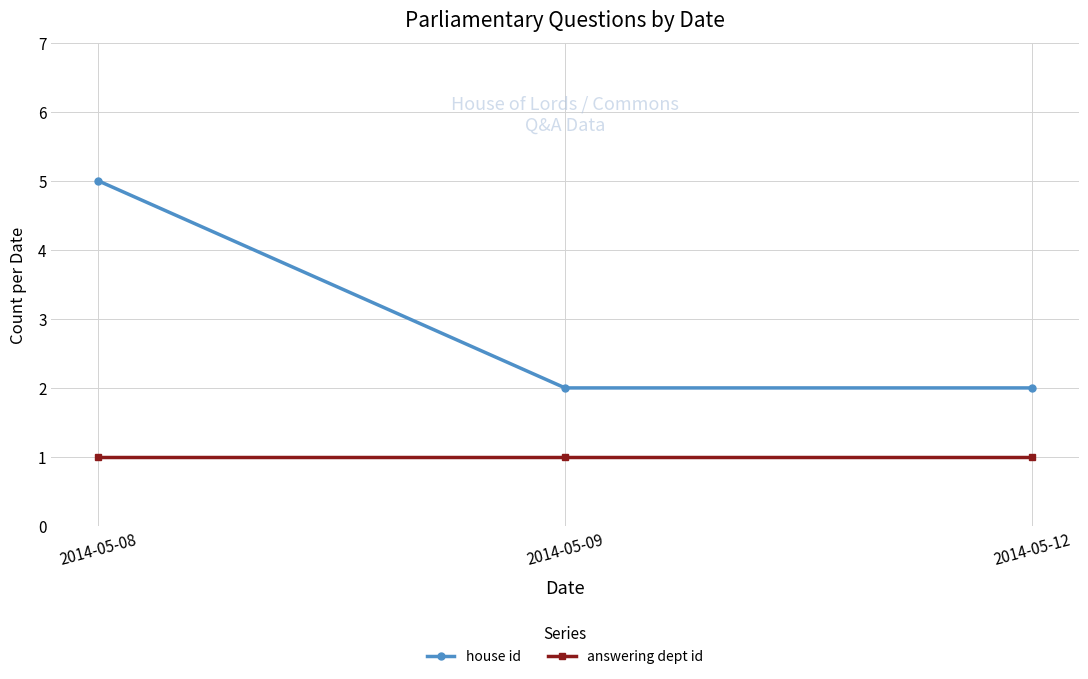

Rank the series by their average value, from highest to lowest.

house id, answering dept id